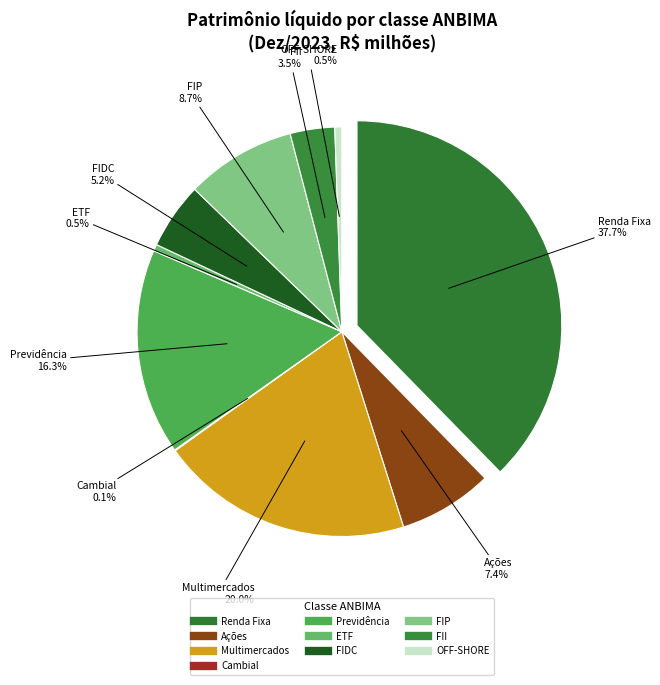

True or false: Previdência accounts for 16% of the total.

True